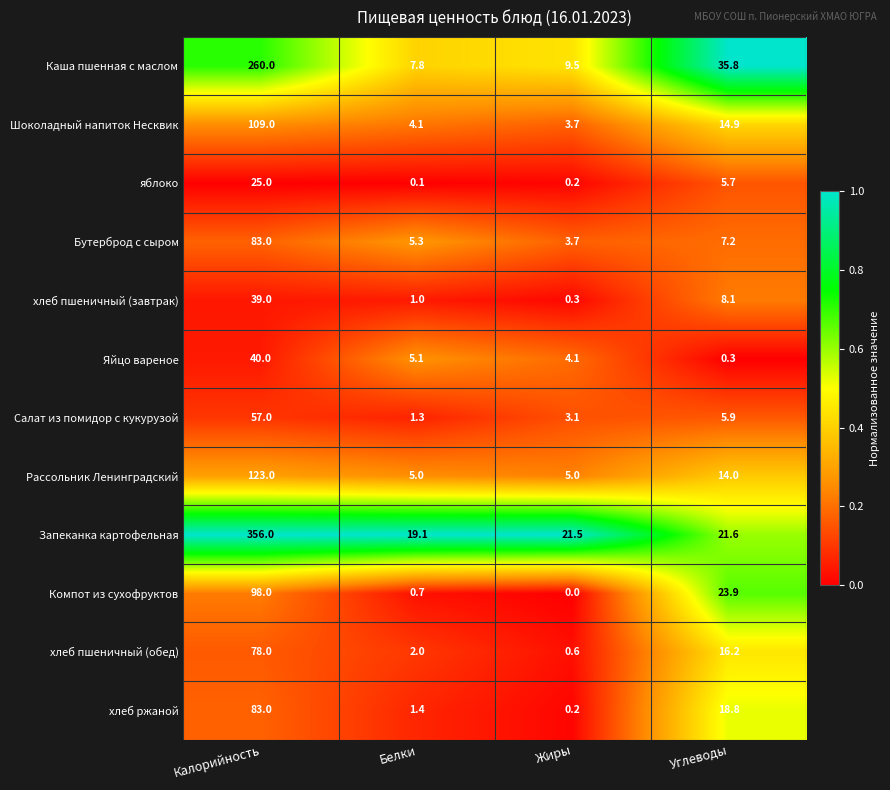

How many distinct data groups are displayed?

12